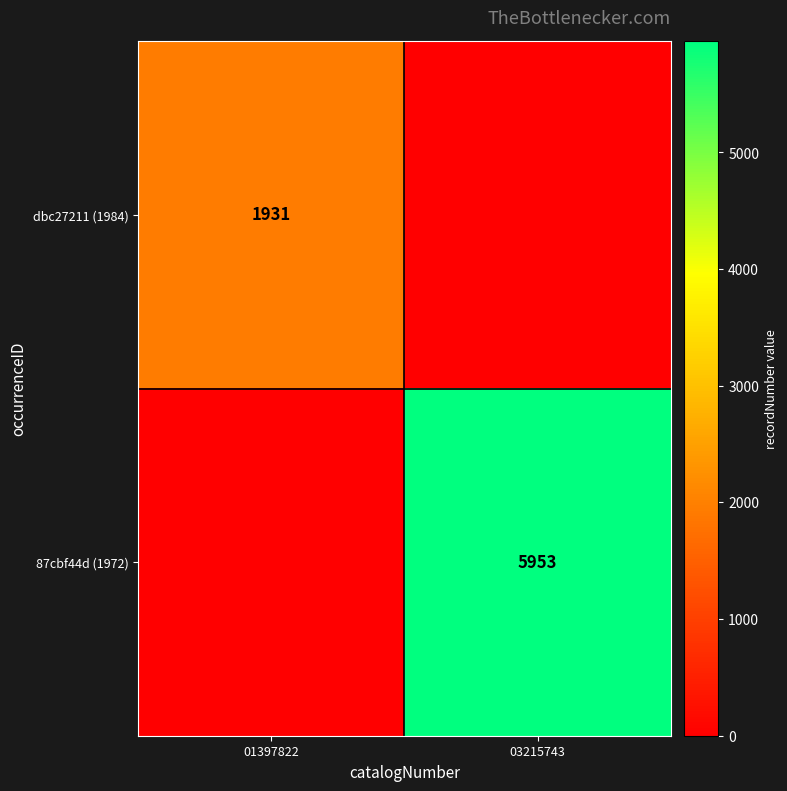

The dbc27211 (1984) series shows 2738 at 01397822. True or false?

False